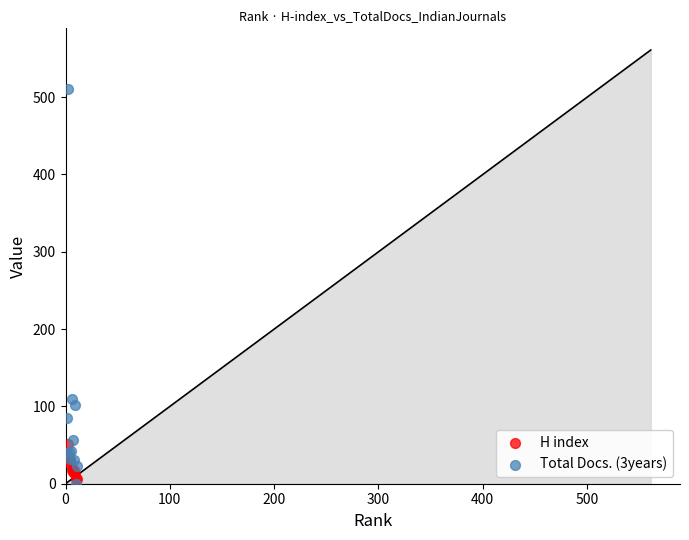

Across all series, what Y value is closest to 255?

110